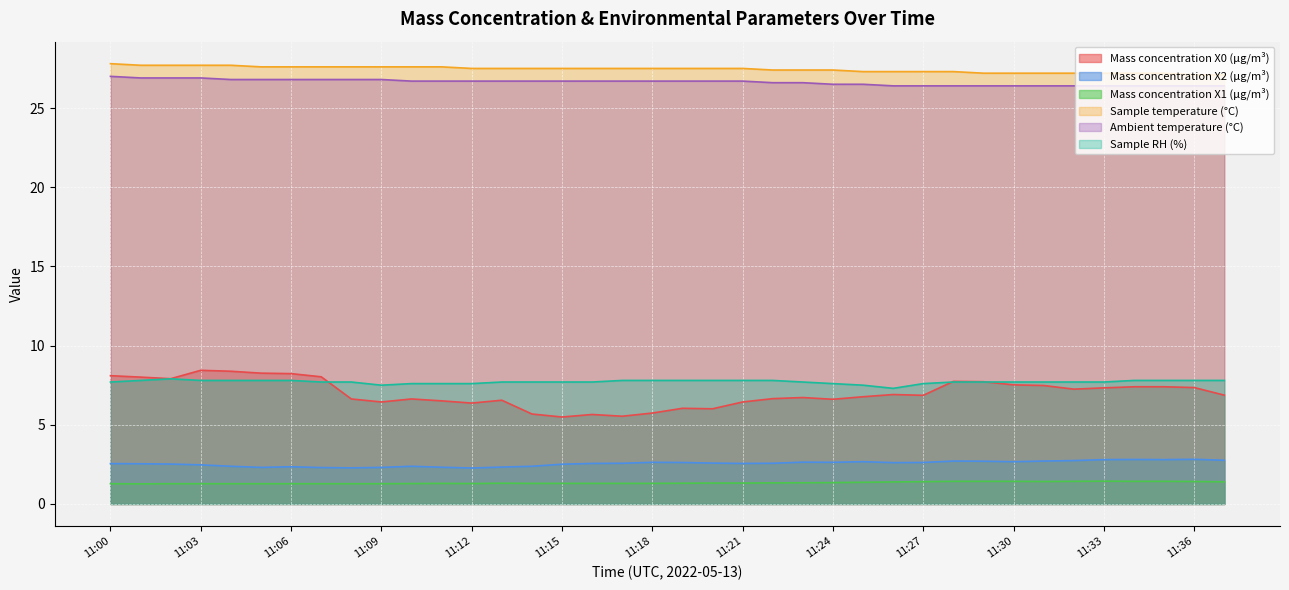

Does the chart display data point markers on the line(s)?

No